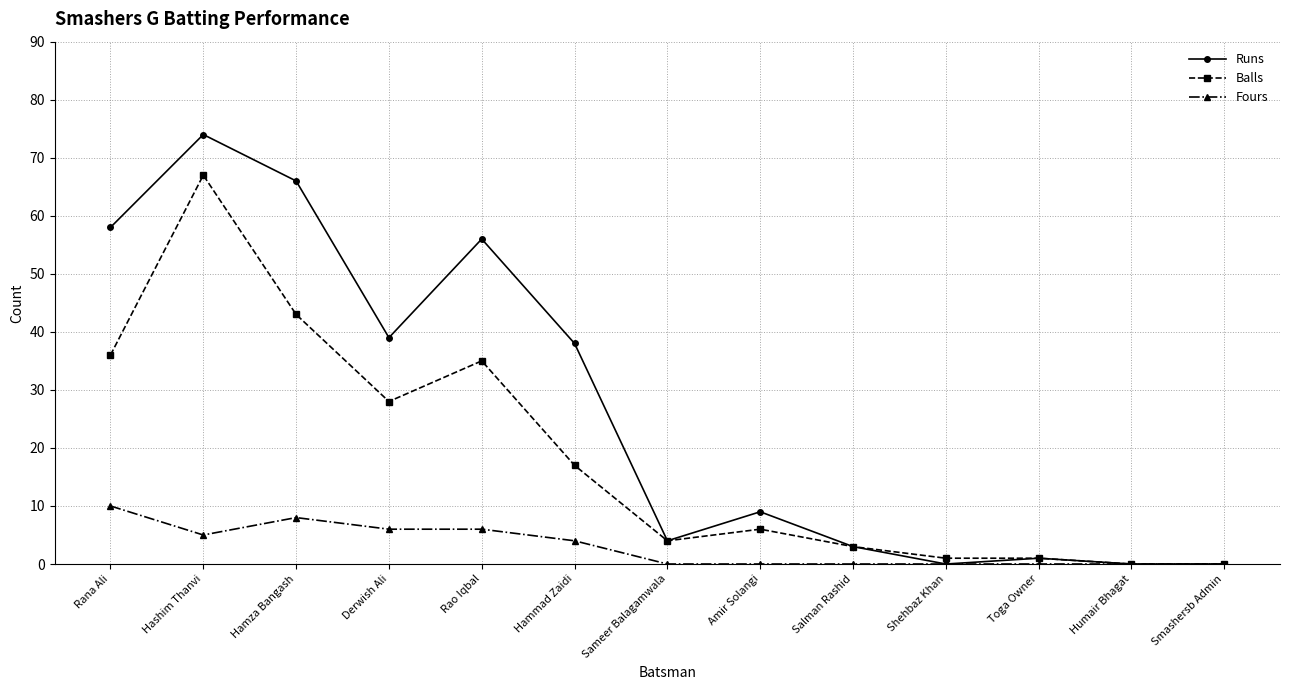

How many lines are shown in the chart?

3